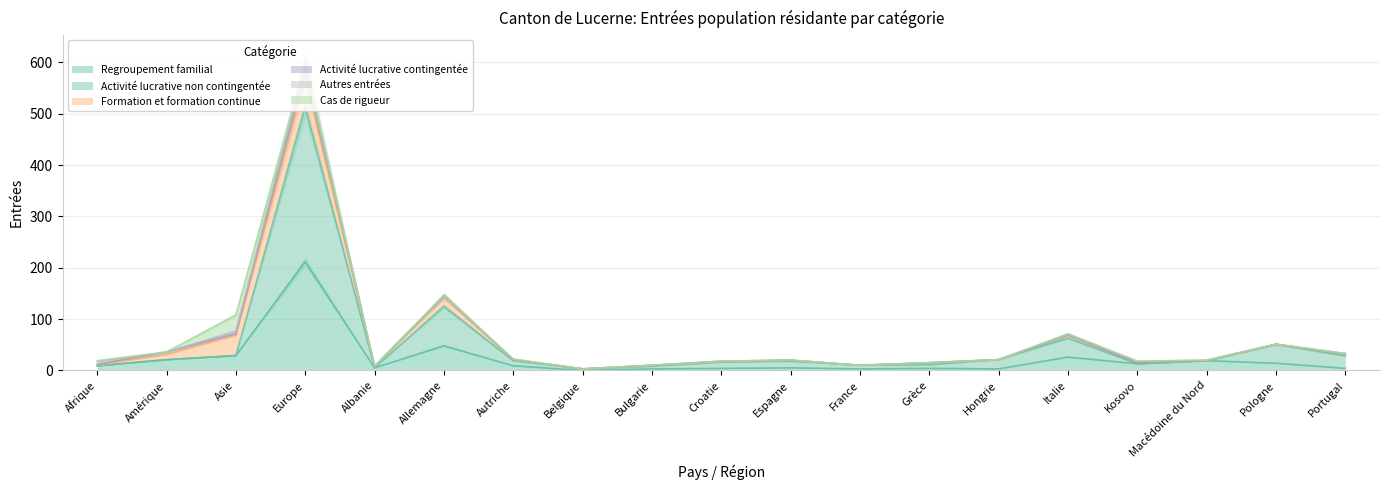

Which series changed the most between Hongrie and Italie?

Regroupement familial